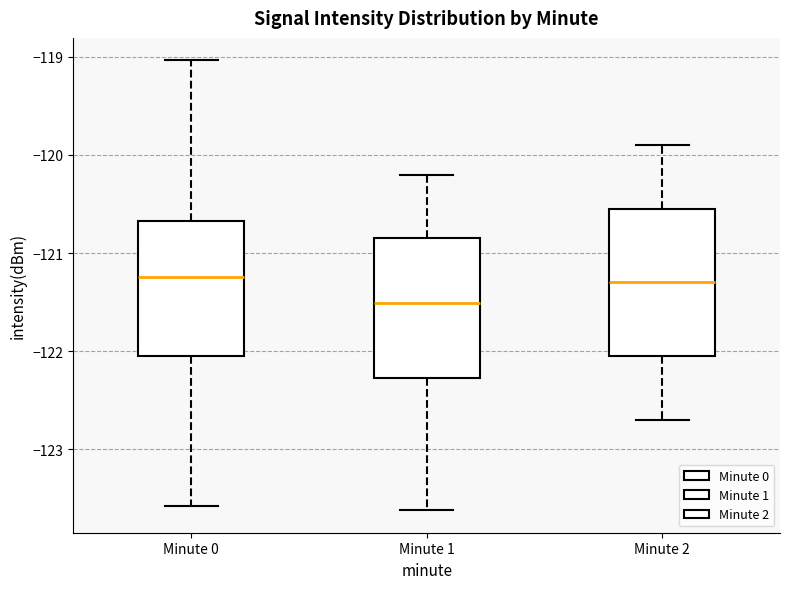

Reading left to right, read every box against the y-axis: the position of its median line, the range the box covers, and the ends of its whiskers. The values are not printed on the chart, so give them approximately, as read against the axis.

Minute 0: median -121.2, box -122.0 to -120.7, whiskers -123.6 to -119.0
Minute 1: median -121.5, box -122.3 to -120.8, whiskers -123.6 to -120.2
Minute 2: median -121.3, box -122.0 to -120.5, whiskers -122.7 to -119.9